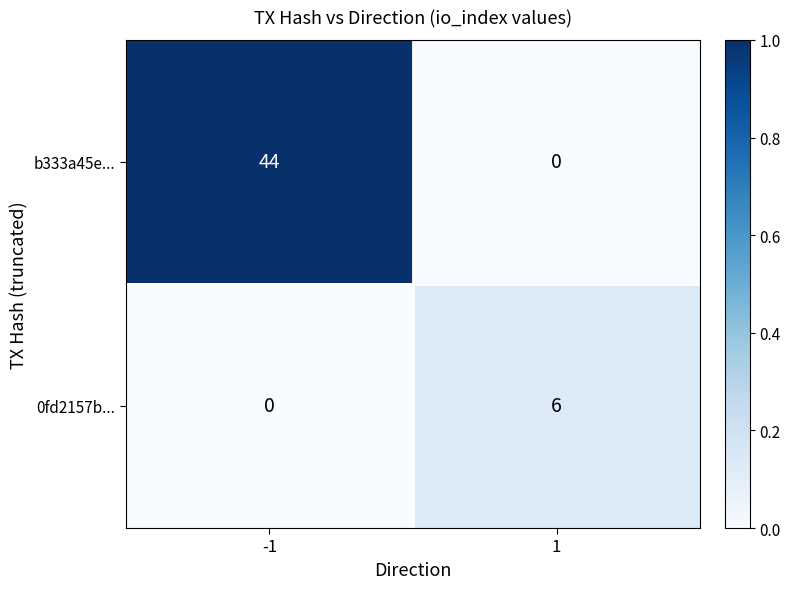

Is it true that b333a45e... equals 71 at -1?

False